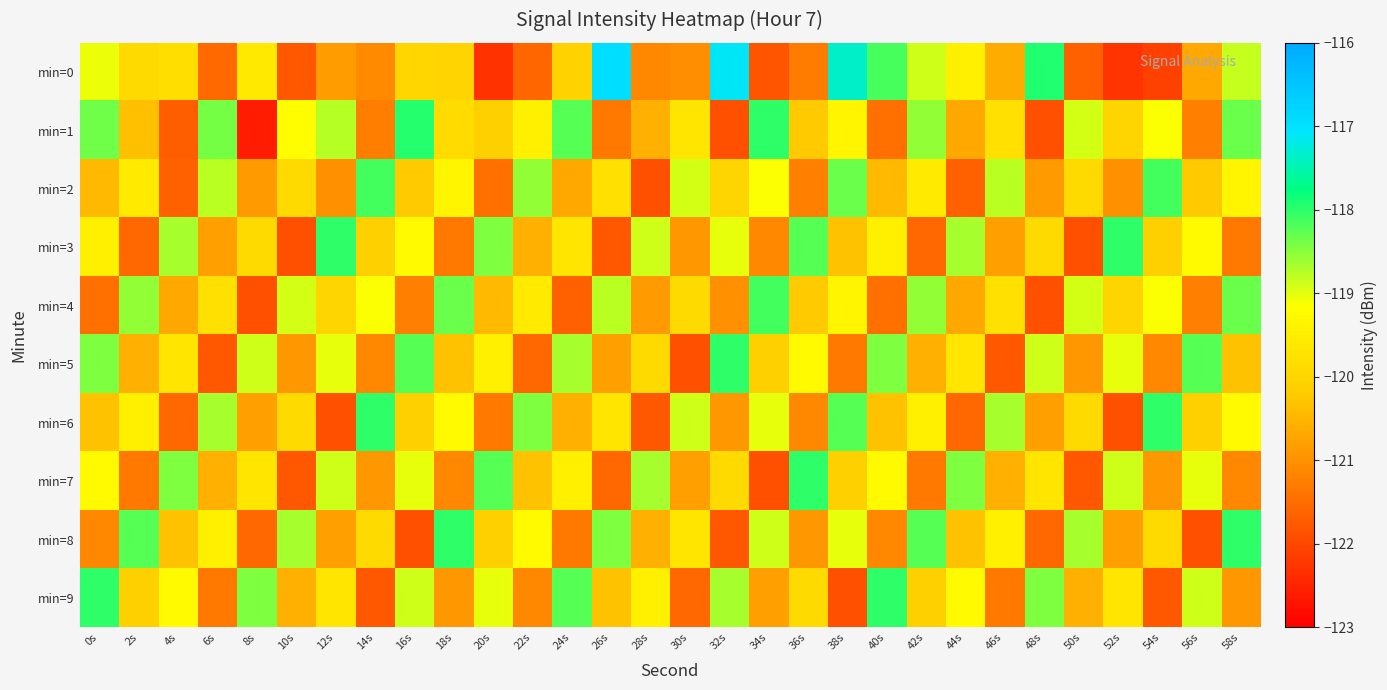

Reading left to right, extract all data points from this chart.

min=0: 0s=-119.1	2s=-119.9	4s=-119.8	6s=-121.5	8s=-119.6	10s=-121.8	12s=-120.9	14s=-121.1	16s=-120.0	18s=-120.0	20s=-122.3	22s=-121.6	24s=-120.1	26s=-116.9	28s=-121.1	30s=-121.0	32s=-117.1	34s=-121.8	36s=-121.3	38s=-117.3	40s=-118.1	42s=-118.9	44s=-119.5	46s=-120.6	48s=-117.9	50s=-121.6	52s=-122.3	54s=-122.1	56s=-120.7	58s=-118.8
min=1: 0s=-118.4	2s=-120.4	4s=-121.7	6s=-118.4	8s=-122.6	10s=-119.2	12s=-118.8	14s=-121.3	16s=-118.0	18s=-119.9	20s=-120.1	22s=-119.5	24s=-118.2	26s=-121.3	28s=-120.6	30s=-119.7	32s=-121.9	34s=-118.0	36s=-120.2	38s=-119.3	40s=-121.5	42s=-118.6	44s=-120.7	46s=-119.8	48s=-121.9	50s=-118.9	52s=-120.0	54s=-119.1	56s=-121.2	58s=-118.3
min=2: 0s=-120.5	2s=-119.6	4s=-121.7	6s=-118.8	8s=-120.9	10s=-119.9	12s=-121.0	14s=-118.1	16s=-120.2	18s=-119.3	20s=-121.5	22s=-118.6	24s=-120.7	26s=-119.8	28s=-121.9	30s=-118.9	32s=-120.0	34s=-119.1	36s=-121.2	38s=-118.3	40s=-120.5	42s=-119.6	44s=-121.7	46s=-118.8	48s=-120.9	50s=-119.9	52s=-121.0	54s=-118.1	56s=-120.2	58s=-119.3
min=3: 0s=-119.5	2s=-121.6	4s=-118.7	6s=-120.8	8s=-119.9	10s=-121.9	12s=-118.0	14s=-120.1	16s=-119.2	18s=-121.3	20s=-118.5	22s=-120.6	24s=-119.7	26s=-121.8	28s=-118.9	30s=-120.9	32s=-119.0	34s=-121.1	36s=-118.2	38s=-120.3	40s=-119.5	42s=-121.6	44s=-118.7	46s=-120.8	48s=-119.9	50s=-121.9	52s=-118.0	54s=-120.1	56s=-119.2	58s=-121.3
min=4: 0s=-121.5	2s=-118.6	4s=-120.7	6s=-119.8	8s=-121.9	10s=-118.9	12s=-120.0	14s=-119.1	16s=-121.2	18s=-118.3	20s=-120.5	22s=-119.6	24s=-121.7	26s=-118.8	28s=-120.9	30s=-119.9	32s=-121.0	34s=-118.1	36s=-120.2	38s=-119.3	40s=-121.5	42s=-118.6	44s=-120.7	46s=-119.8	48s=-121.9	50s=-118.9	52s=-120.0	54s=-119.1	56s=-121.2	58s=-118.3
min=5: 0s=-118.5	2s=-120.6	4s=-119.7	6s=-121.8	8s=-118.9	10s=-120.9	12s=-119.0	14s=-121.1	16s=-118.2	18s=-120.3	20s=-119.5	22s=-121.6	24s=-118.7	26s=-120.8	28s=-119.9	30s=-121.9	32s=-118.0	34s=-120.1	36s=-119.2	38s=-121.3	40s=-118.5	42s=-120.6	44s=-119.7	46s=-121.8	48s=-118.9	50s=-120.9	52s=-119.0	54s=-121.1	56s=-118.2	58s=-120.3
min=6: 0s=-120.3	2s=-119.5	4s=-121.6	6s=-118.7	8s=-120.8	10s=-119.9	12s=-121.9	14s=-118.0	16s=-120.1	18s=-119.2	20s=-121.3	22s=-118.5	24s=-120.6	26s=-119.7	28s=-121.8	30s=-118.9	32s=-120.9	34s=-119.0	36s=-121.1	38s=-118.2	40s=-120.3	42s=-119.5	44s=-121.6	46s=-118.7	48s=-120.8	50s=-119.9	52s=-121.9	54s=-118.0	56s=-120.1	58s=-119.2
min=7: 0s=-119.2	2s=-121.3	4s=-118.5	6s=-120.6	8s=-119.7	10s=-121.8	12s=-118.9	14s=-120.9	16s=-119.0	18s=-121.1	20s=-118.2	22s=-120.3	24s=-119.5	26s=-121.6	28s=-118.7	30s=-120.8	32s=-119.9	34s=-121.9	36s=-118.0	38s=-120.1	40s=-119.2	42s=-121.3	44s=-118.5	46s=-120.6	48s=-119.7	50s=-121.8	52s=-118.9	54s=-120.9	56s=-119.0	58s=-121.1
min=8: 0s=-121.1	2s=-118.2	4s=-120.3	6s=-119.5	8s=-121.6	10s=-118.7	12s=-120.8	14s=-119.9	16s=-121.9	18s=-118.0	20s=-120.1	22s=-119.2	24s=-121.3	26s=-118.5	28s=-120.6	30s=-119.7	32s=-121.8	34s=-118.9	36s=-120.9	38s=-119.0	40s=-121.1	42s=-118.2	44s=-120.3	46s=-119.5	48s=-121.6	50s=-118.7	52s=-120.8	54s=-119.9	56s=-121.9	58s=-118.0
min=9: 0s=-118.0	2s=-120.1	4s=-119.2	6s=-121.3	8s=-118.5	10s=-120.6	12s=-119.7	14s=-121.8	16s=-118.9	18s=-120.9	20s=-119.0	22s=-121.1	24s=-118.2	26s=-120.3	28s=-119.5	30s=-121.6	32s=-118.7	34s=-120.8	36s=-119.9	38s=-121.9	40s=-118.0	42s=-120.1	44s=-119.2	46s=-121.3	48s=-118.5	50s=-120.6	52s=-119.7	54s=-121.8	56s=-118.9	58s=-120.9